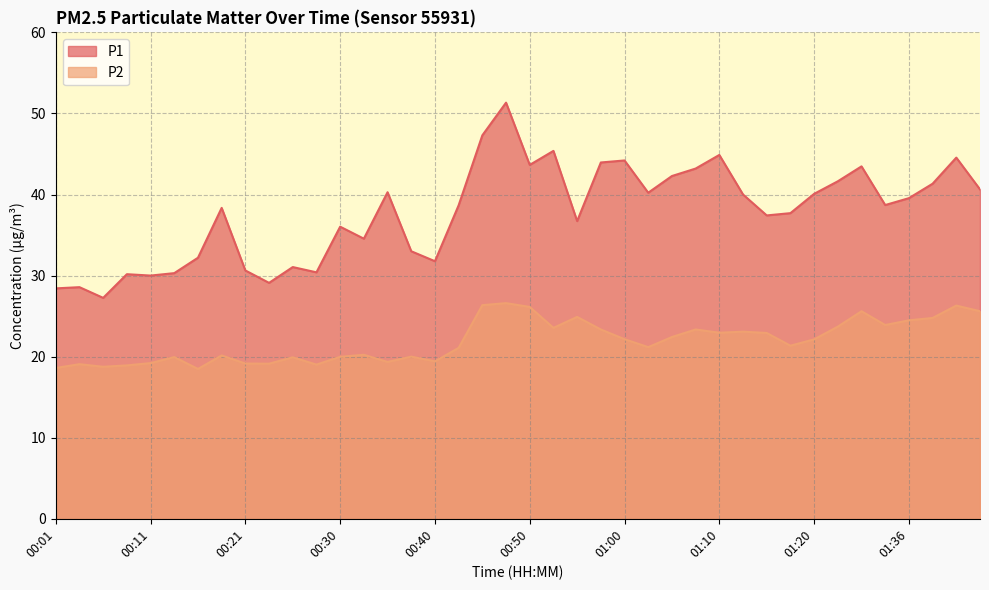

Where is the first local minimum for P1?

00:06